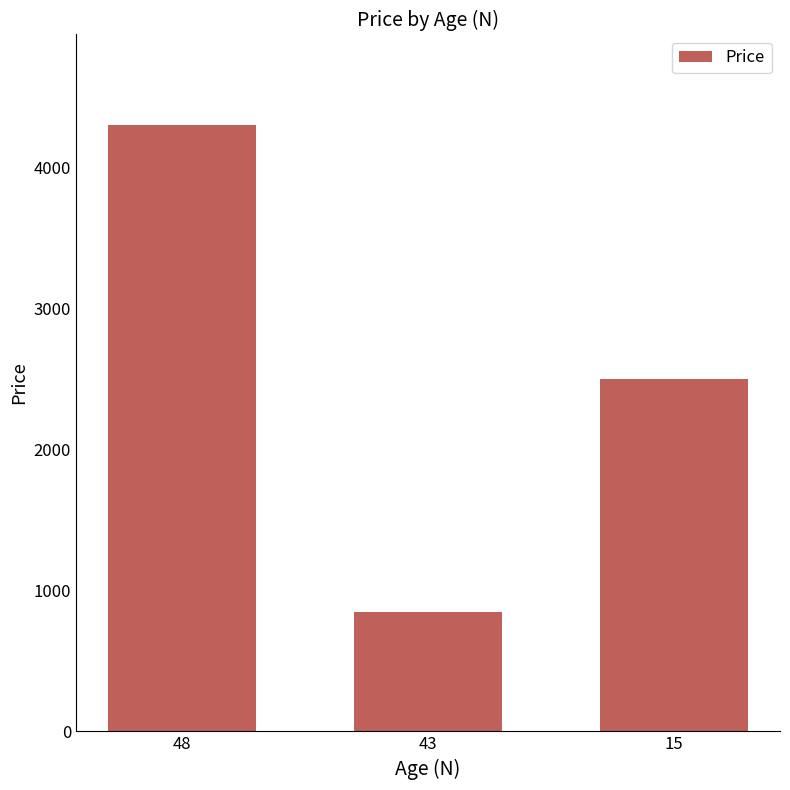

Where does the data first go above 2500?

48